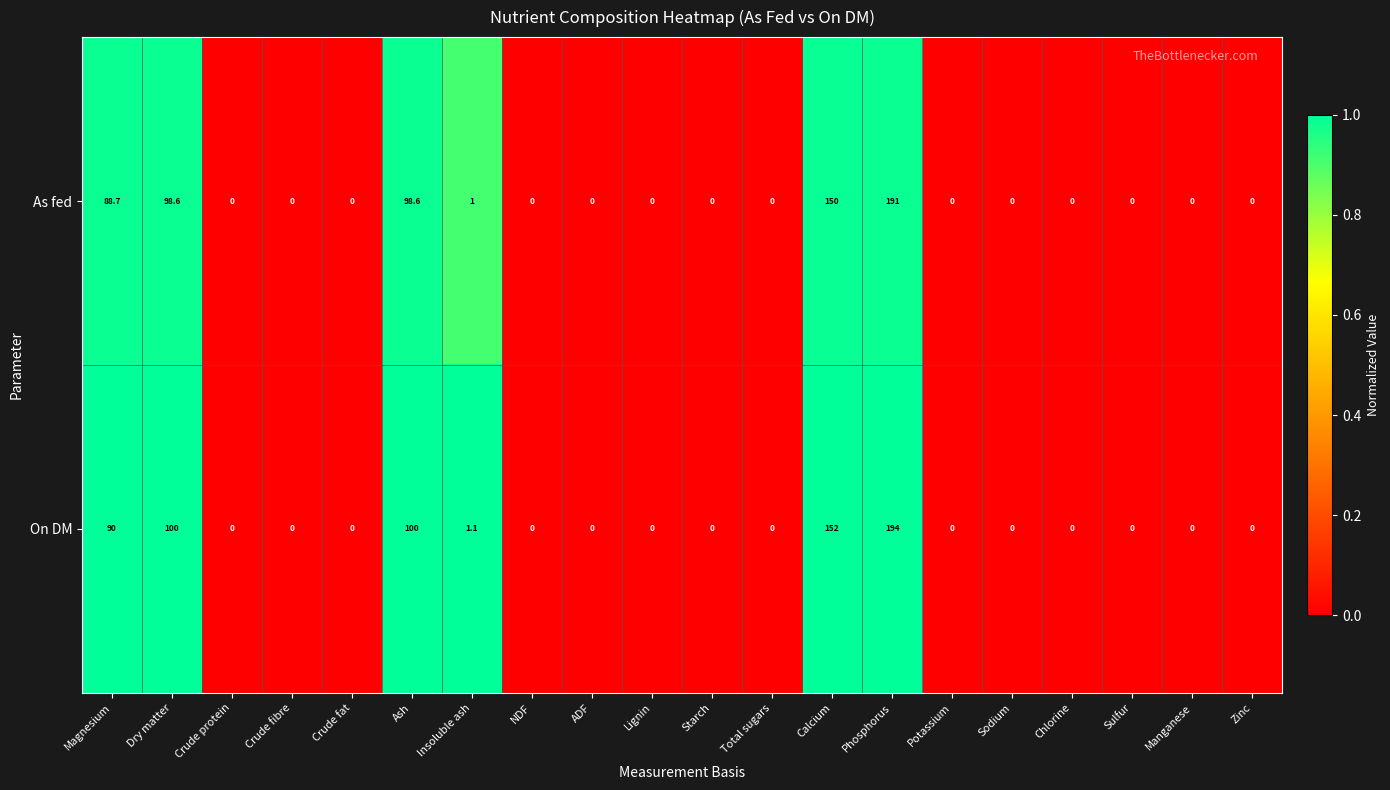

What is the total value across all series at Ash?

198.6